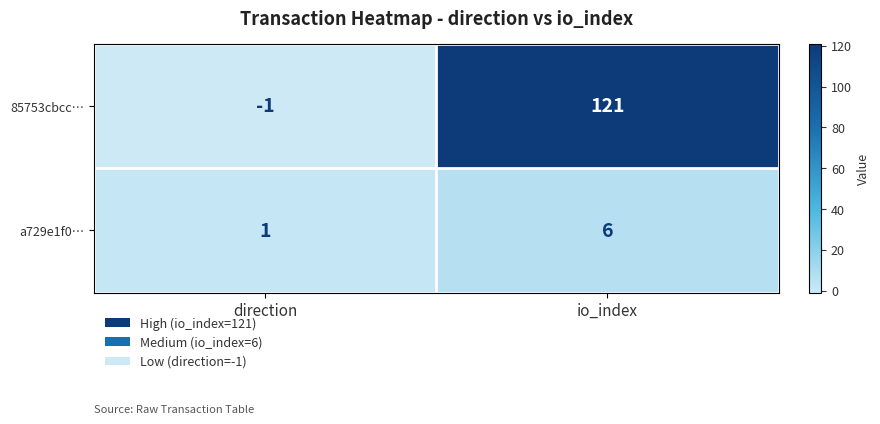

Which category has the lowest value in the 85753cbcc… series?

direction